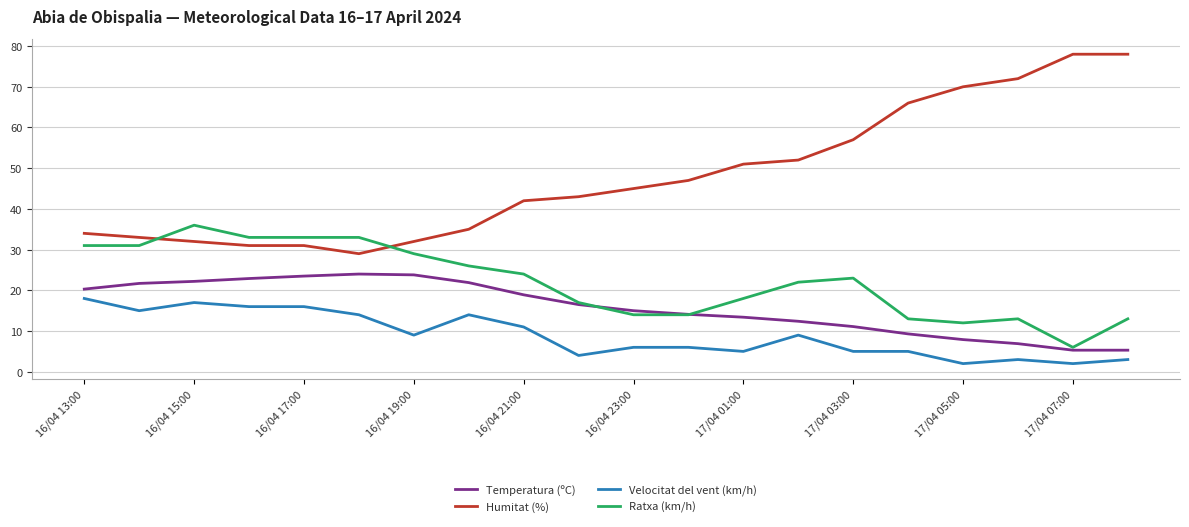

What is the maximum value shown in the chart?

78.0